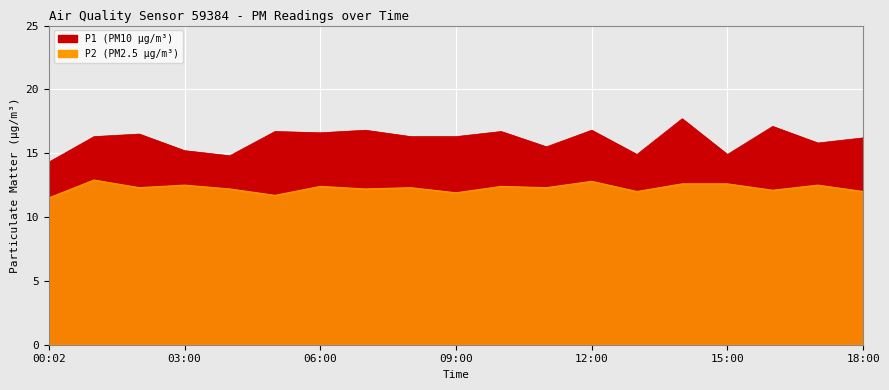

List the series in order of their peak value, highest first.

P1, P2